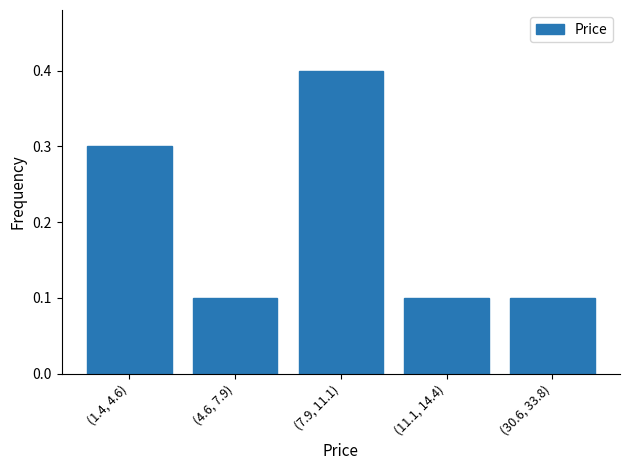

Reading left to right, what are all the values shown in this chart?

(1.4, 4.6)=0.3	(4.6, 7.9)=0.1	(7.9, 11.1)=0.4	(11.1, 14.4)=0.1	(30.6, 33.8)=0.1